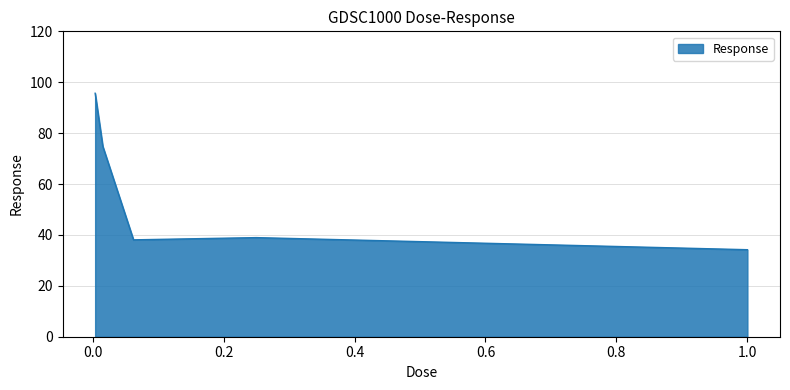

What is the greatest value displayed?

95.7